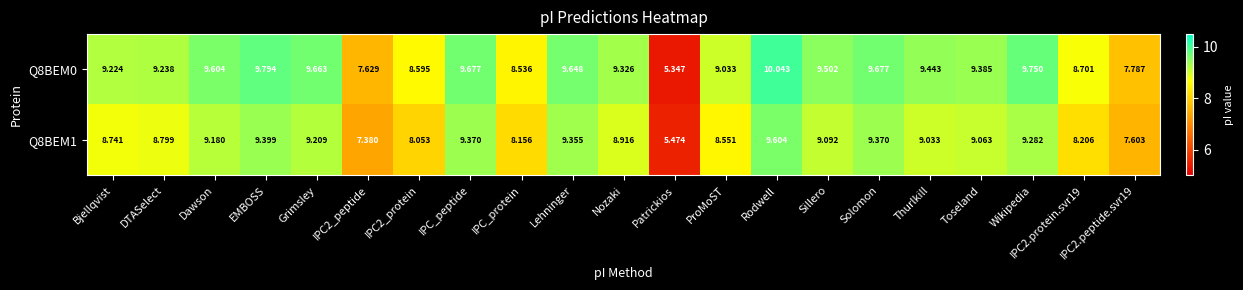

Where does the Q8BEM1 series first go above 9?

Dawson